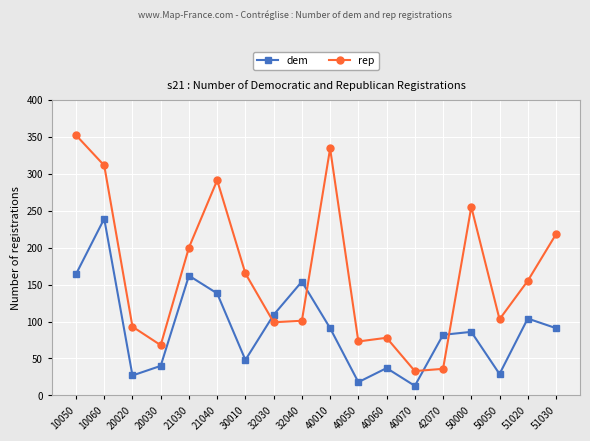

At which category is the sum across all series the highest?

10060